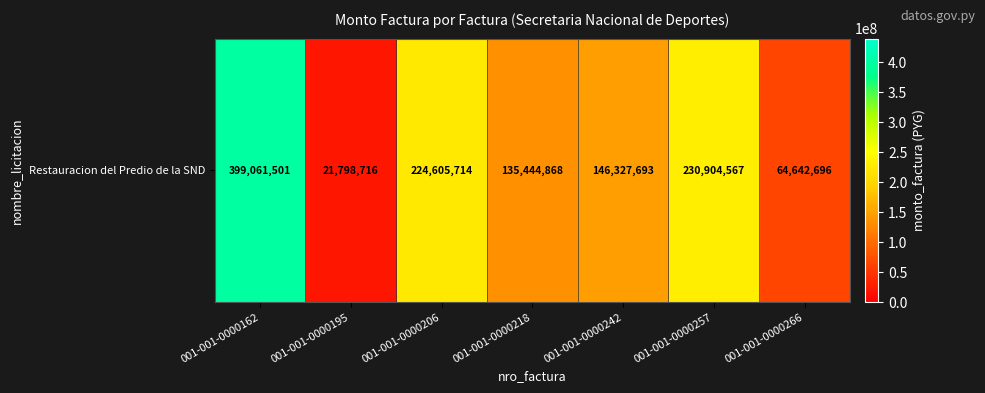

List the labels in order of value, smallest first.

001-001-0000195, 001-001-0000266, 001-001-0000218, 001-001-0000242, 001-001-0000206, 001-001-0000257, 001-001-0000162